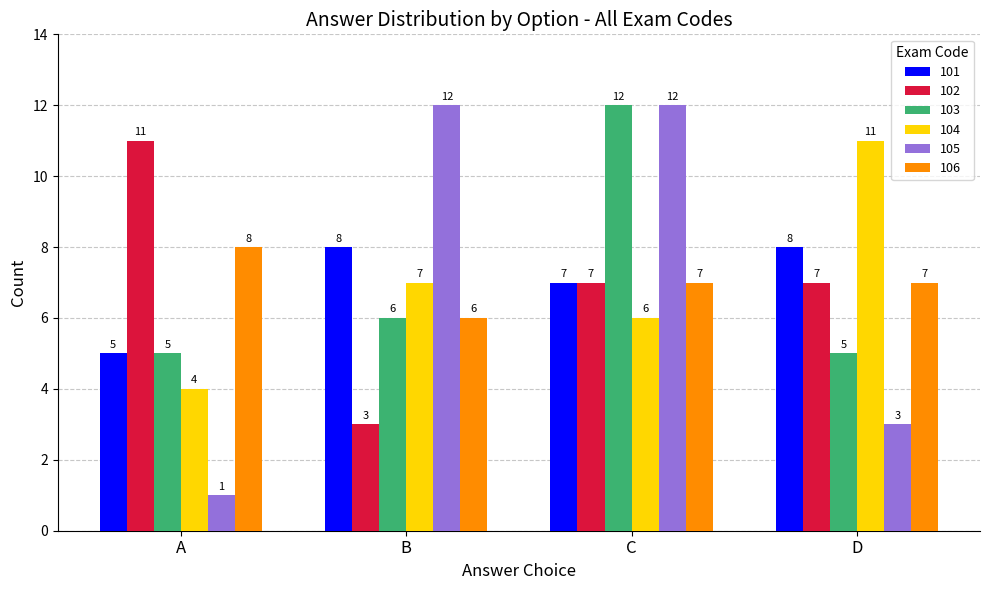

What value does the 102 series have at B?

3